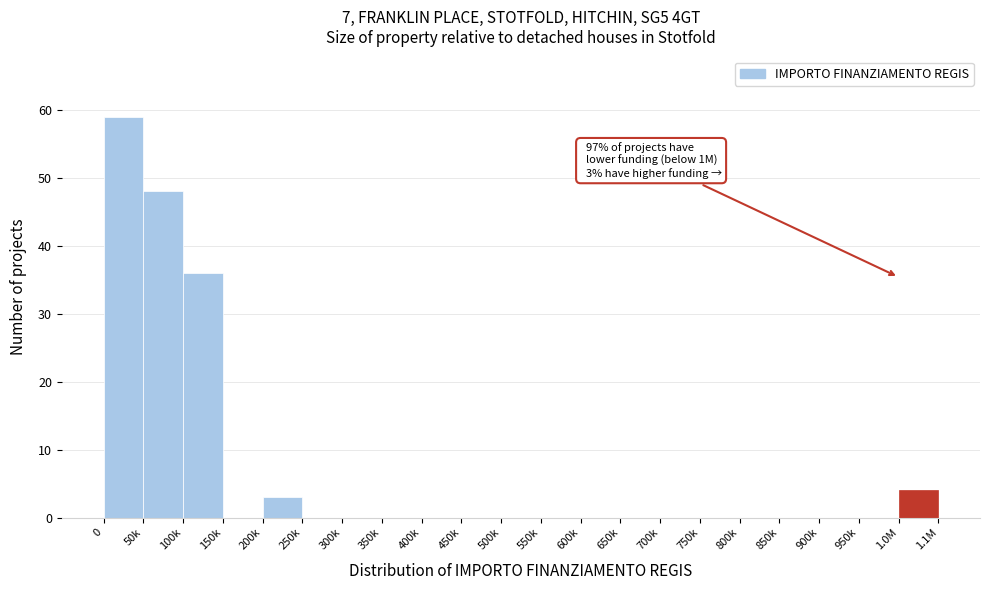

Reading left to right, list all the values displayed in this chart.

0=59	50k=48	100k=36	150k=0	200k=3	250k=0	300k=0	350k=0	400k=0	450k=0	500k=0	550k=0	600k=0	650k=0	700k=0	750k=0	800k=0	850k=0	900k=0	950k=0	1.0M=4